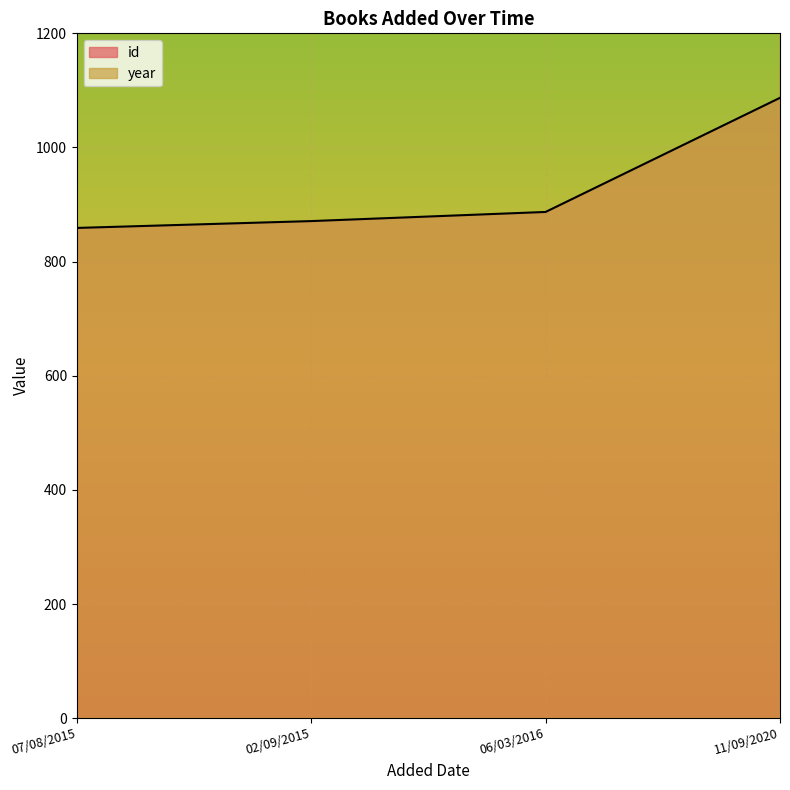

What is the difference between the maximum and second lowest values in the id series?

216